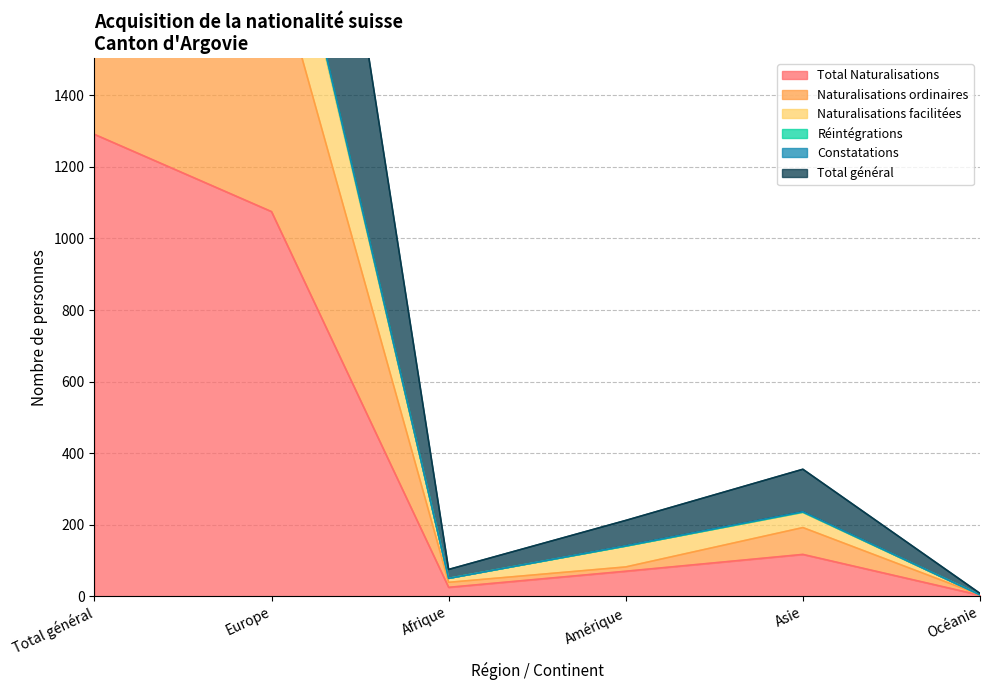

What value does the Total Naturalisations series have at Total général?

1291